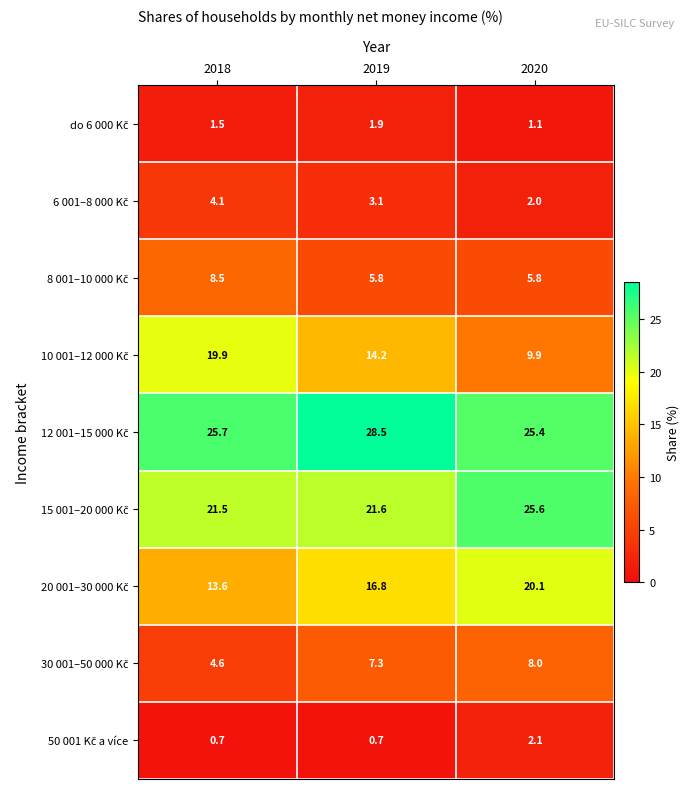

What is the difference between the highest and lowest values at 2019?

27.8